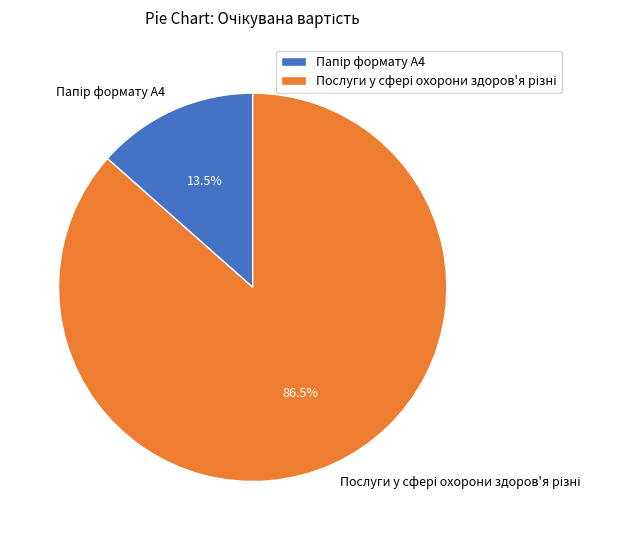

Does any single category account for the majority?

Yes